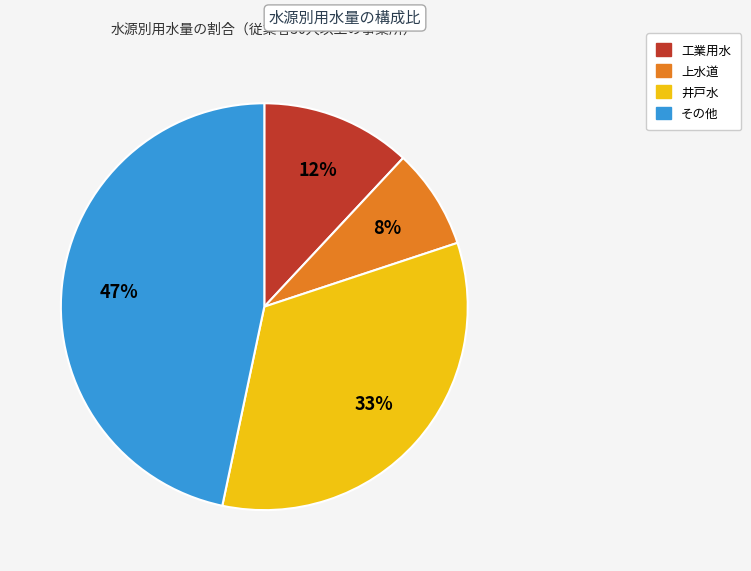

Which slice is the smallest?

上水道